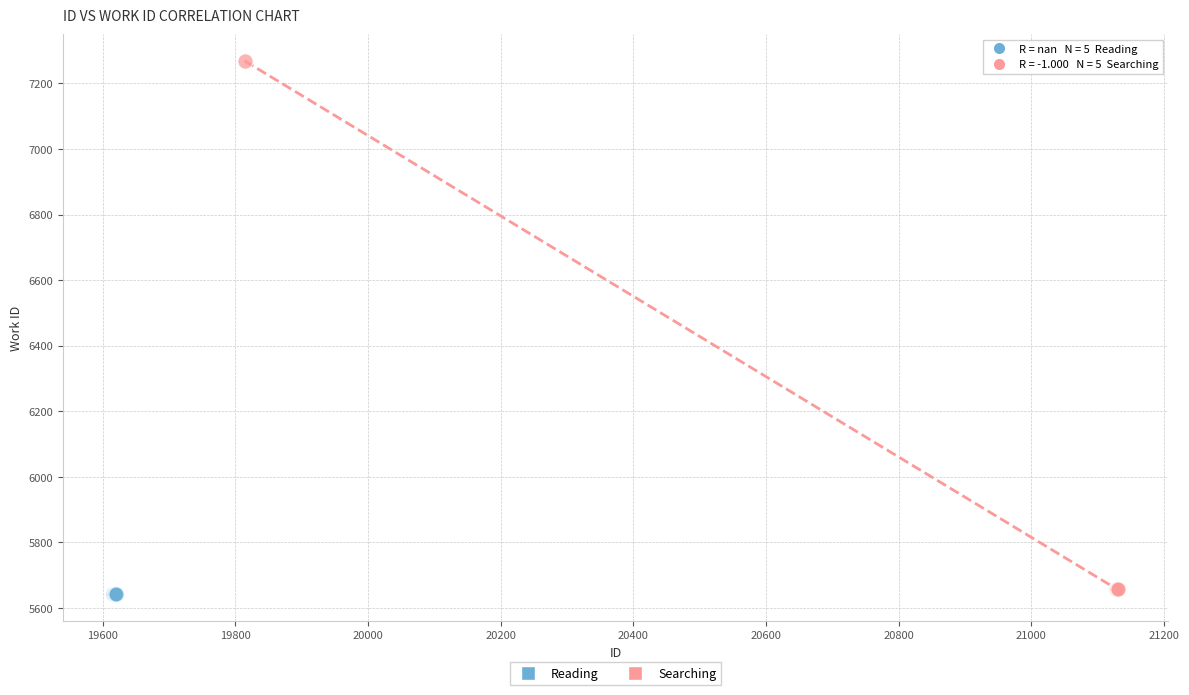

Which series reaches the minimum Y coordinate?

Reading